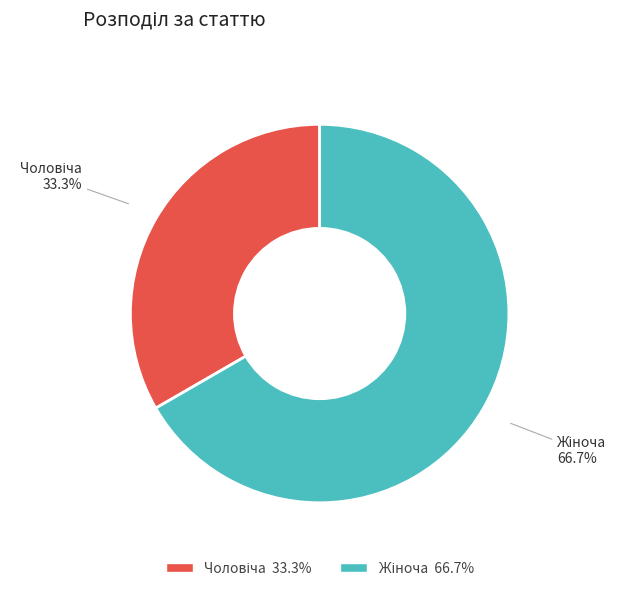

Is there any slice that represents more than half of the pie?

Yes